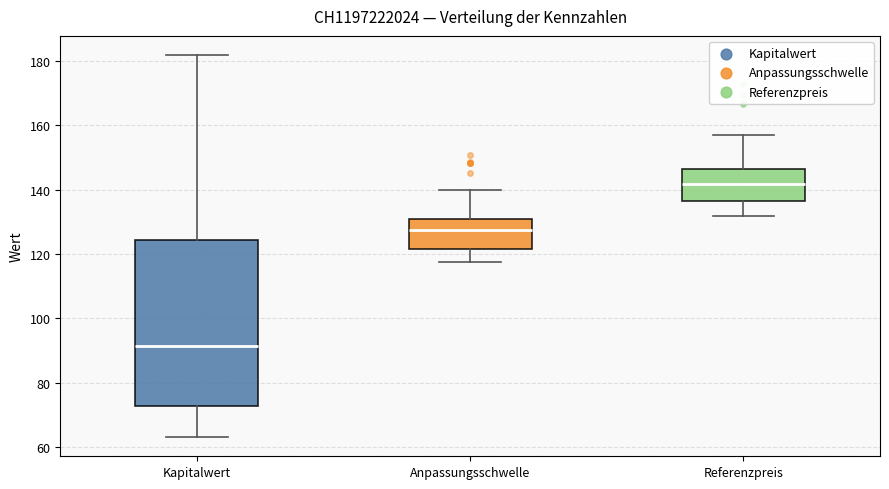

Where is the lower edge of the box for Anpassungsschwelle on the y-axis? The values are not printed on the chart, so give them approximately, as read against the axis.

122